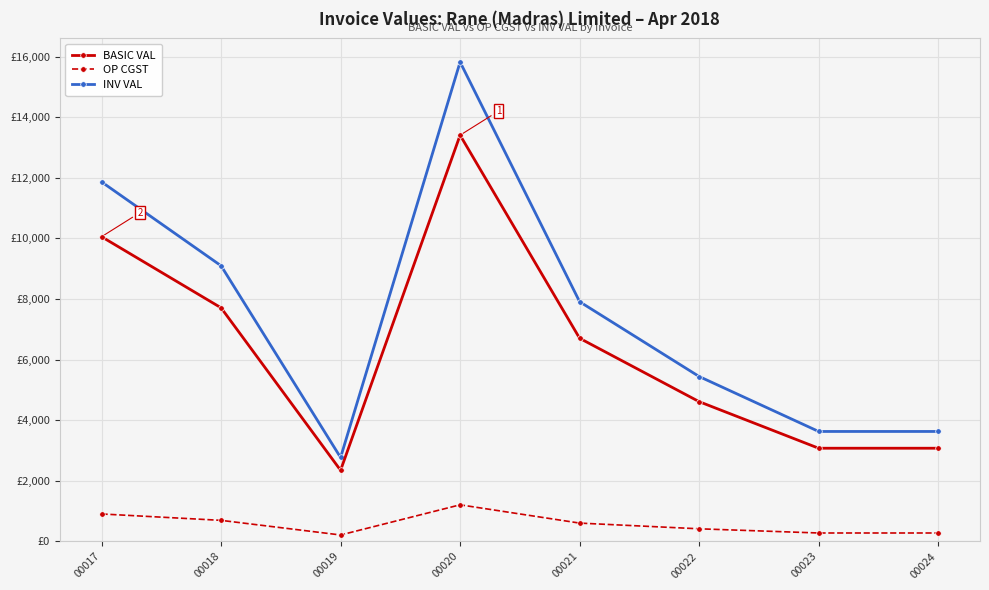

What is the difference between the second highest and minimum values in the INV VAL series?

9098.7